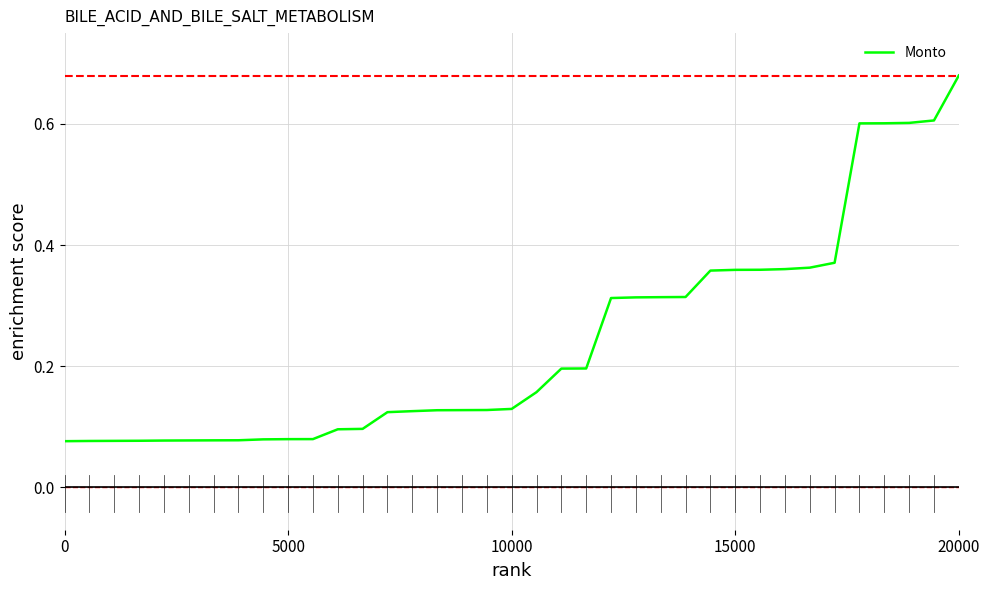

How many lines are shown in the chart?

1